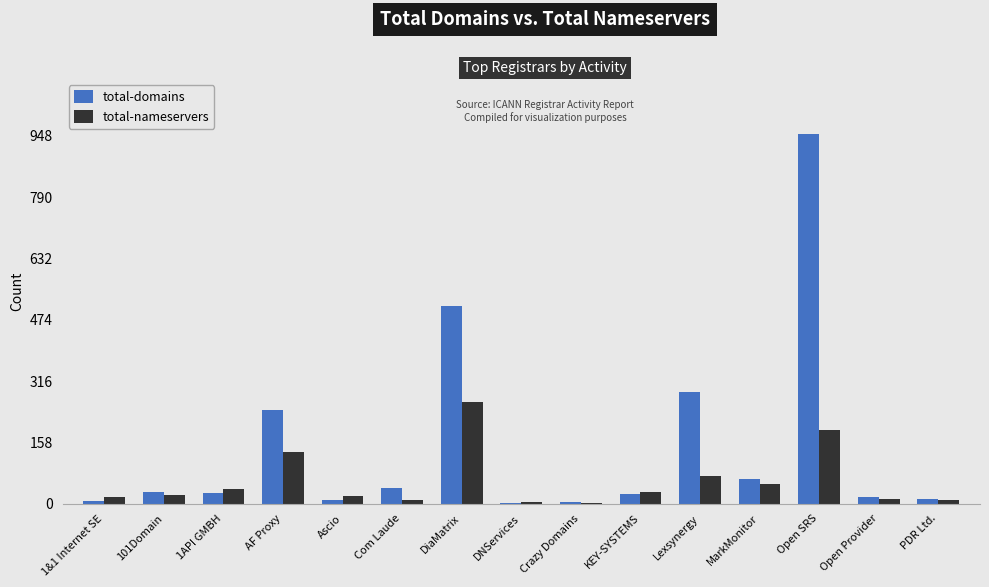

The value of total-nameservers at 1&1 Internet SE is 16. True or false?

True